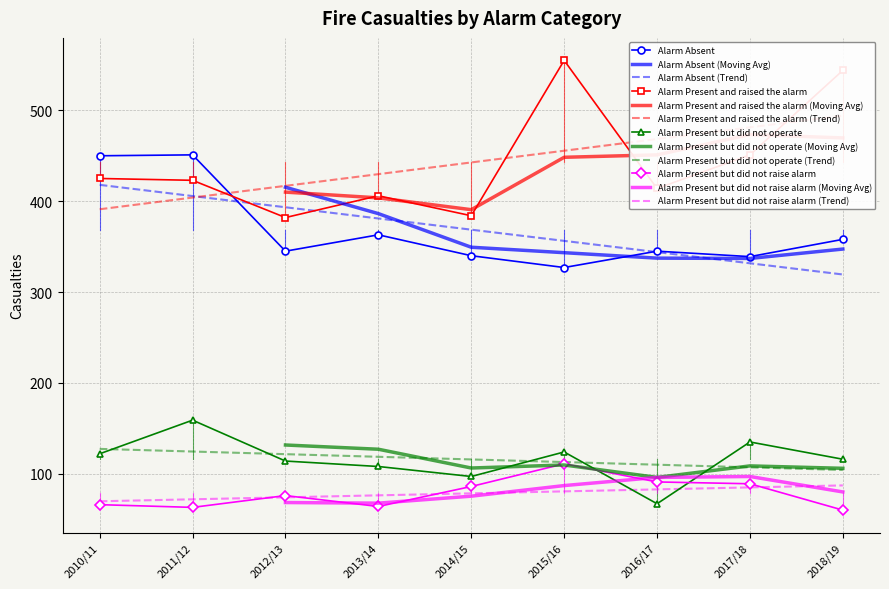

What is the label of the 5th point from the left?

2014/15